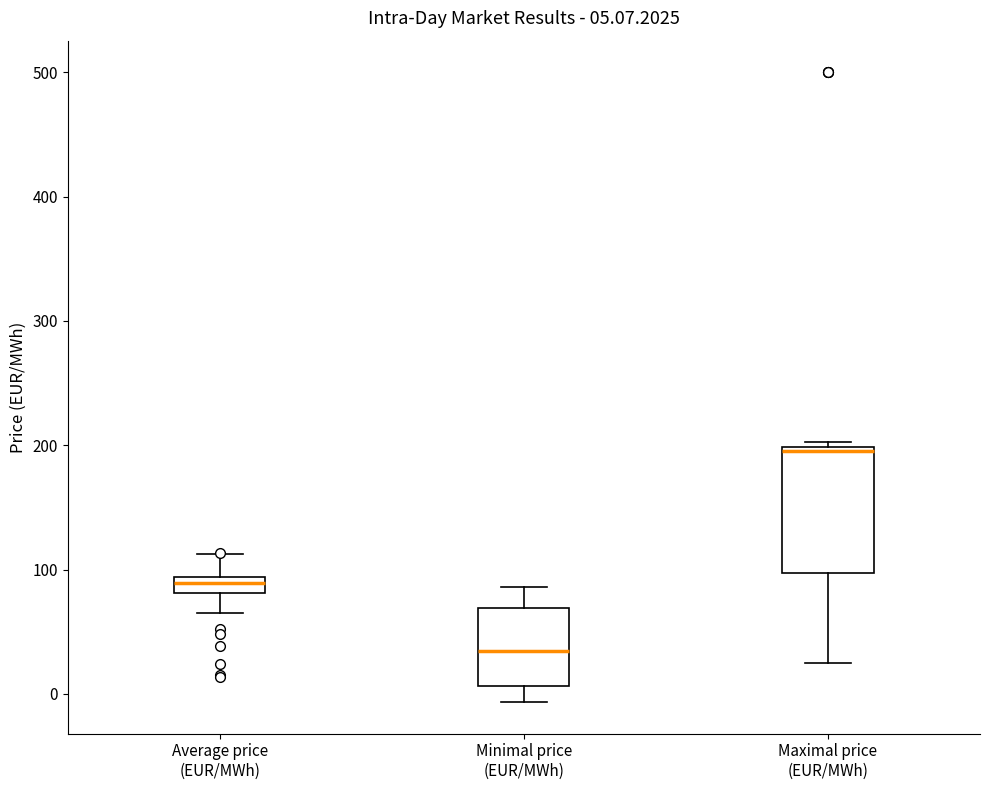

Which box's median line is the highest?

Maximal price (EUR/MWh)